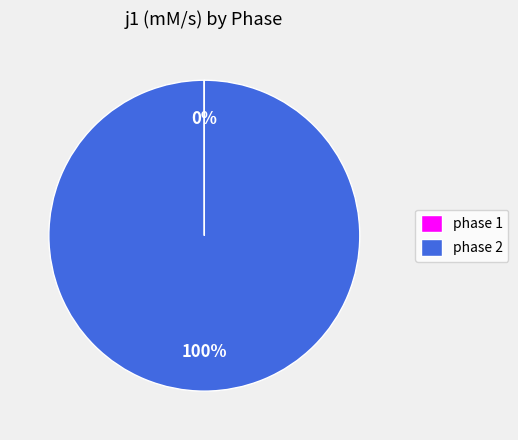

Is there any slice that represents more than half of the pie?

Yes